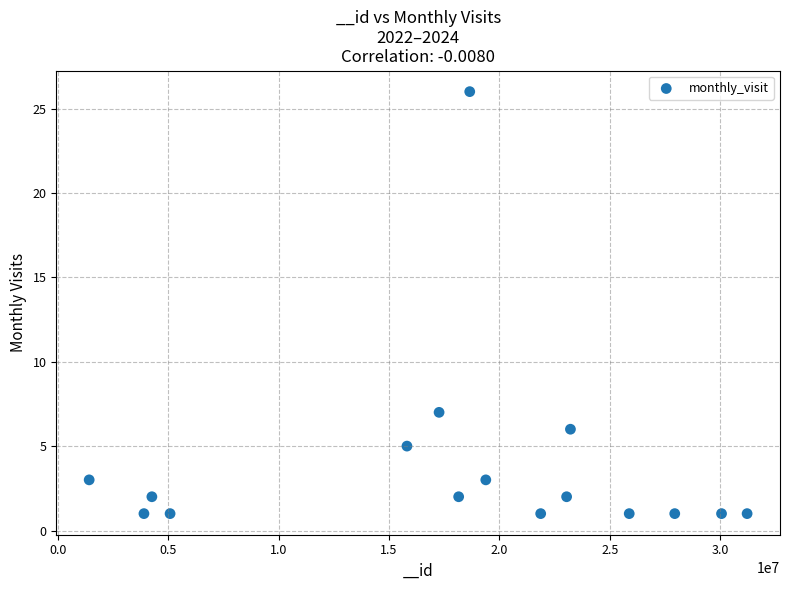

What is the range of X values (max minus min)?

29790182